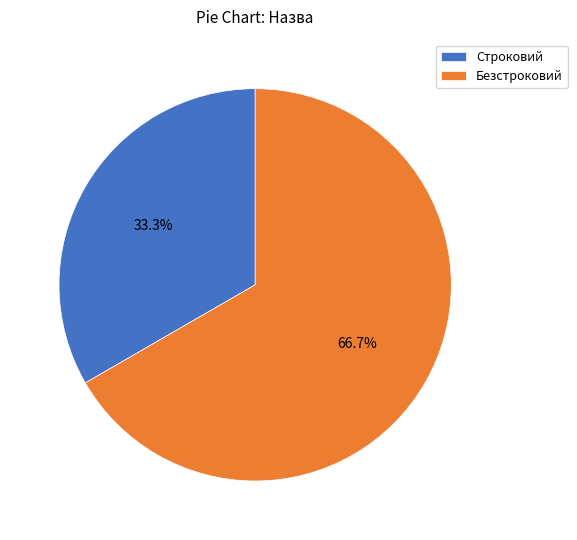

Approximately how many times larger is the value at Строковий compared to Безстроковий?

0.5